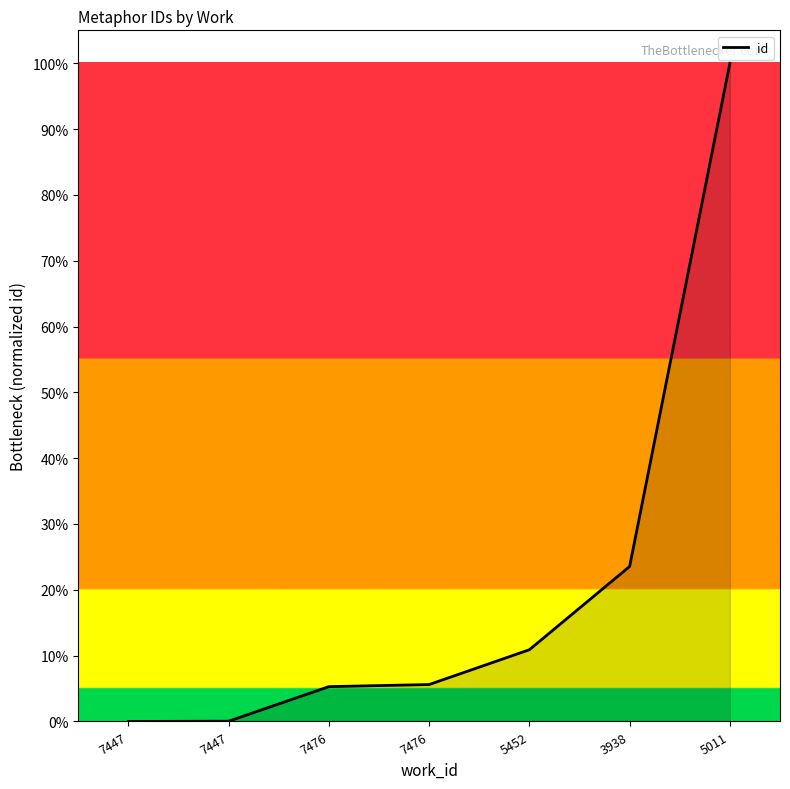

How many lines are shown in the chart?

1